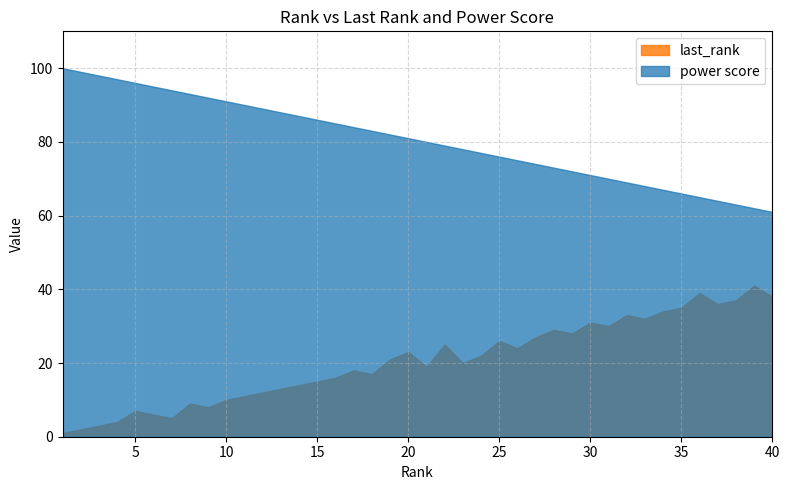

The last_rank series shows 15 at 15. True or false?

True